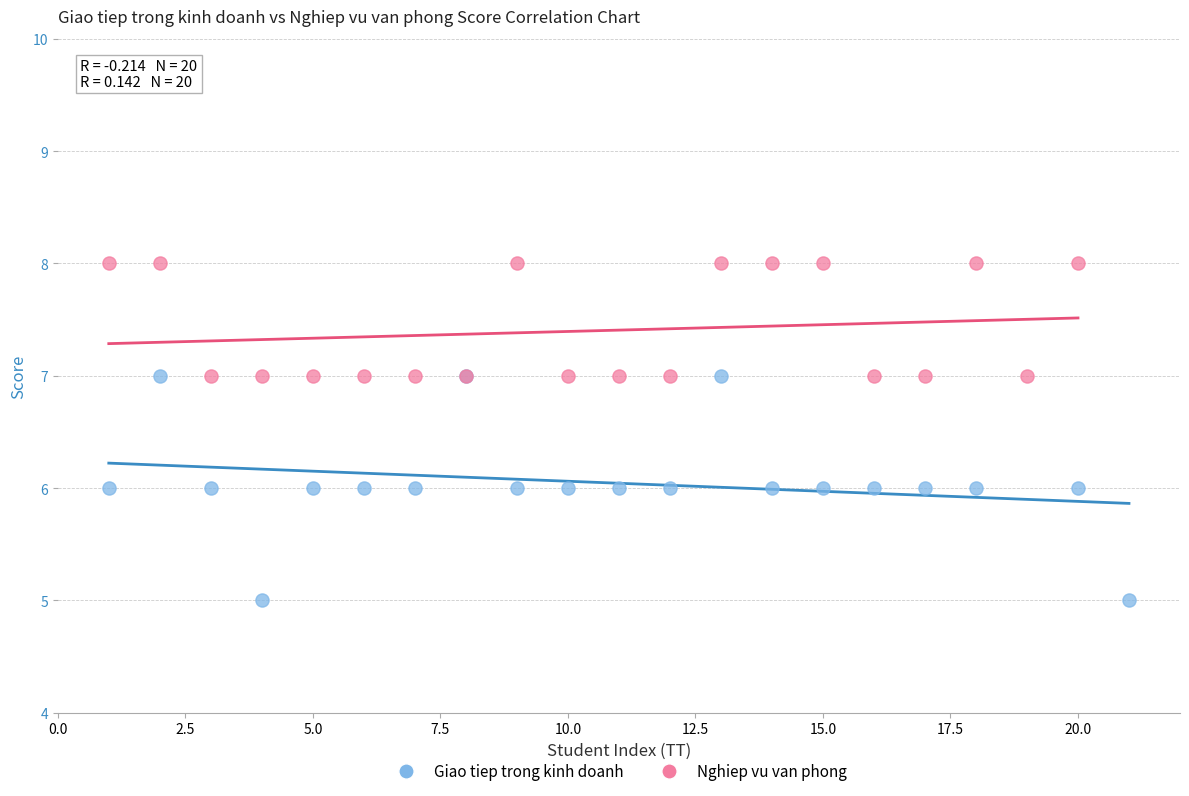

Which series contains the highest Y value?

Nghiep vu van phong